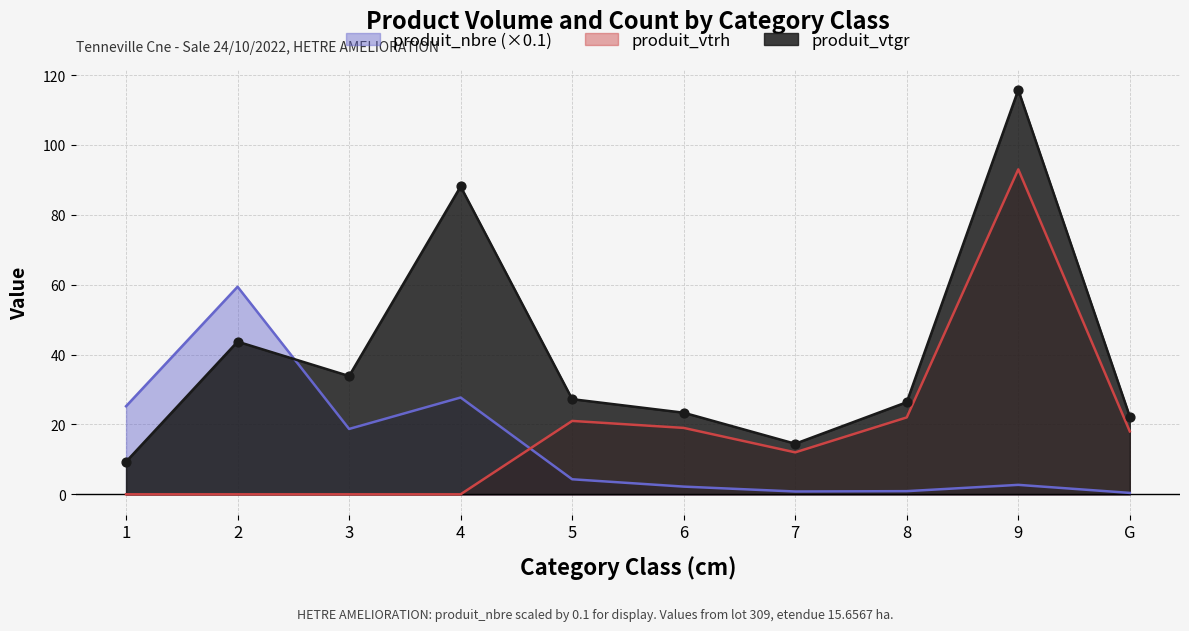

What is the total value across all series at 2?

103.1